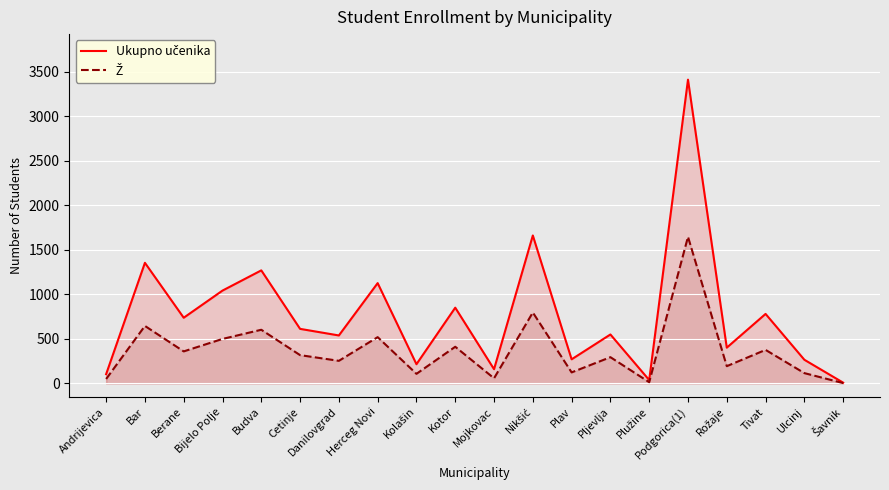

What is the value of the Ž point at the 6th from the left?

318